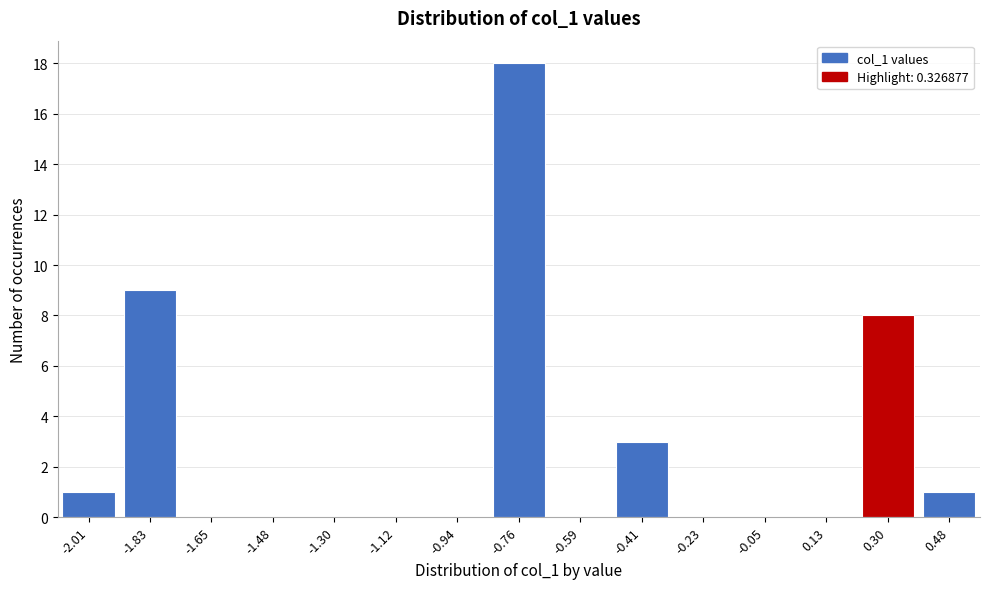

Reading right to left, list all the values displayed in this chart.

0.48=1	0.30=8	0.13=0	-0.05=0	-0.23=0	-0.41=3	-0.59=0	-0.76=18	-0.94=0	-1.12=0	-1.30=0	-1.48=0	-1.65=0	-1.83=9	-2.01=1